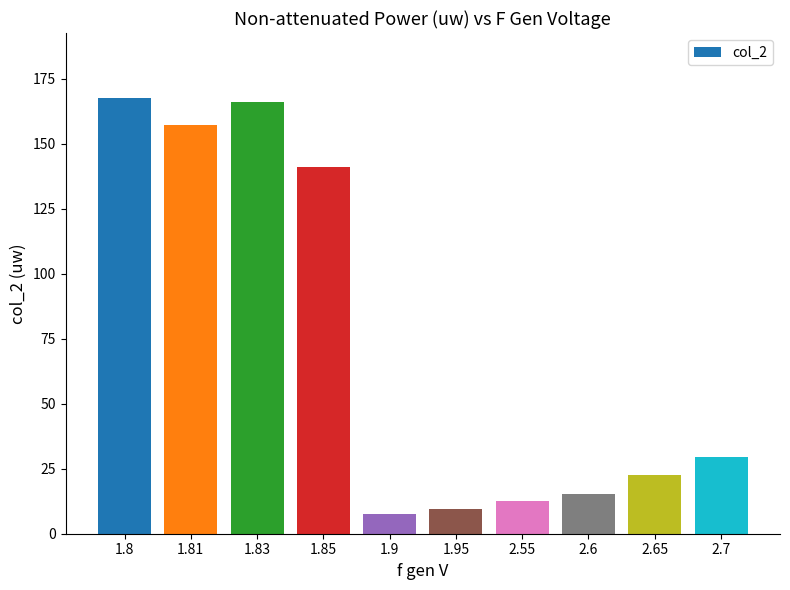

List the labels in order of value, largest first.

1.8, 1.83, 1.81, 1.85, 2.7, 2.65, 2.6, 2.55, 1.95, 1.9